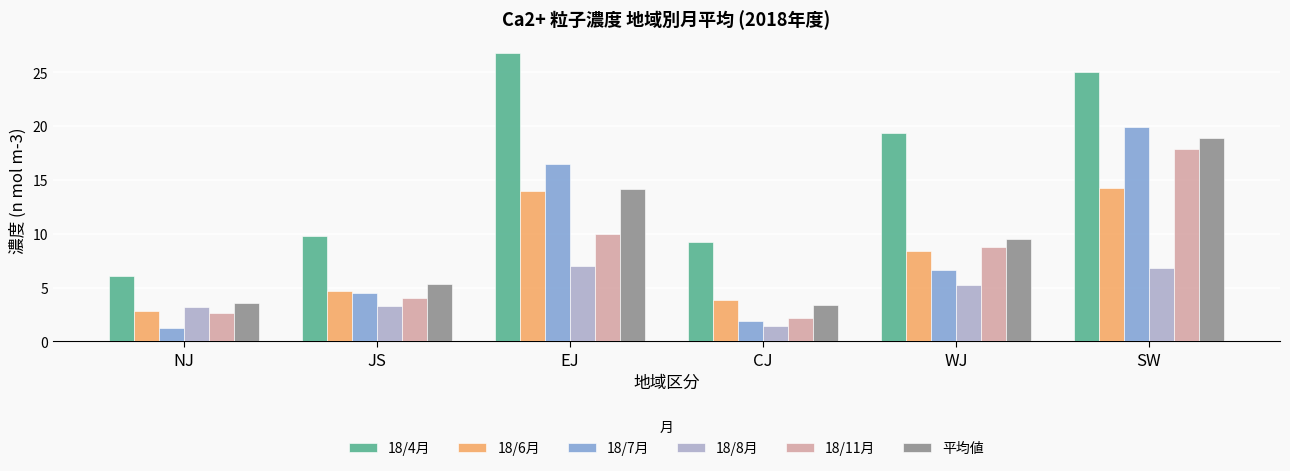

Which category has the highest value in the 平均値 series?

SW